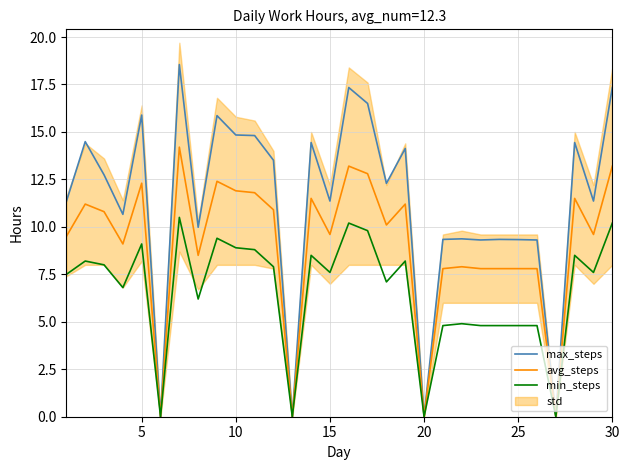

What is the difference between the maximum and minimum values in the max_steps series?

18.6